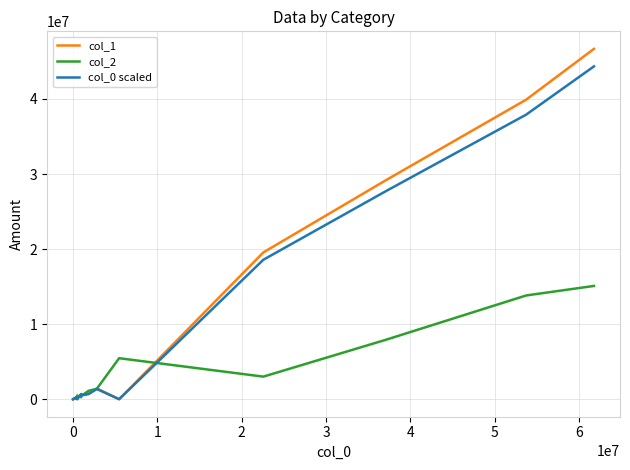

At how many categories does at least one series exceed 12129561?

4